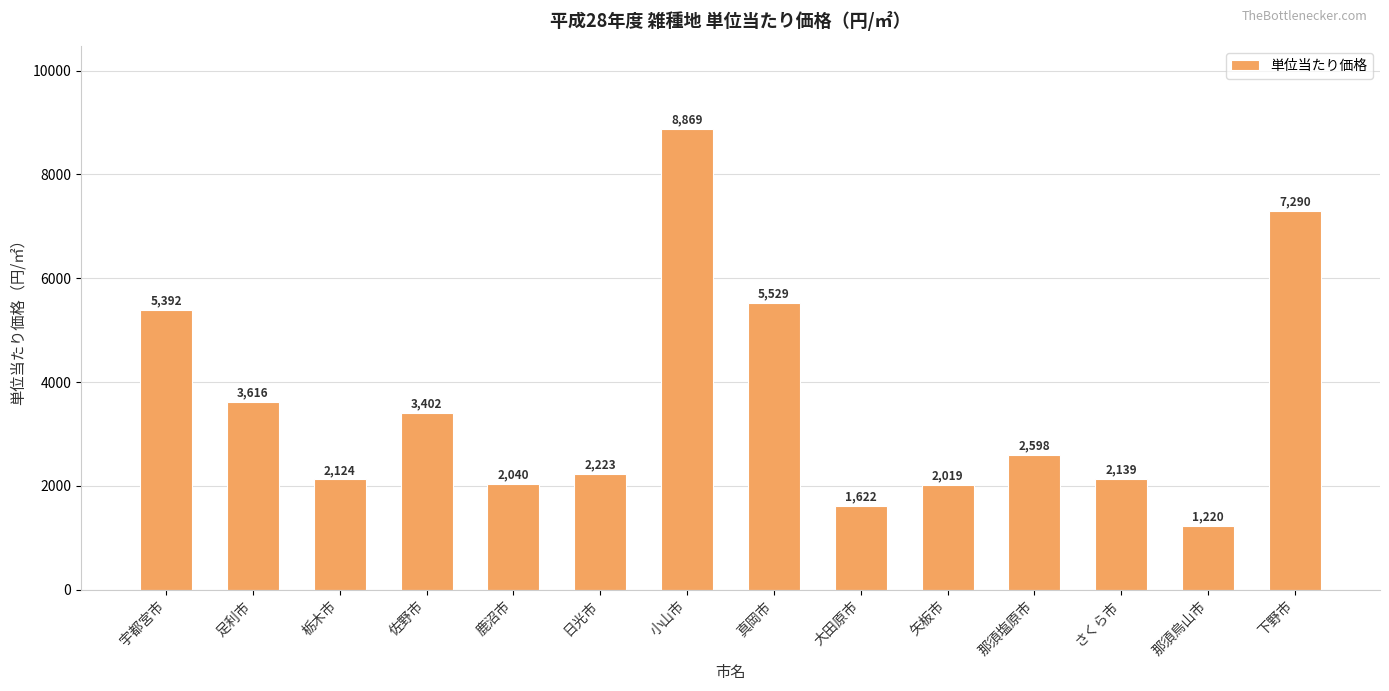

What is the difference between the values at 鹿沼市 and 下野市?

5250